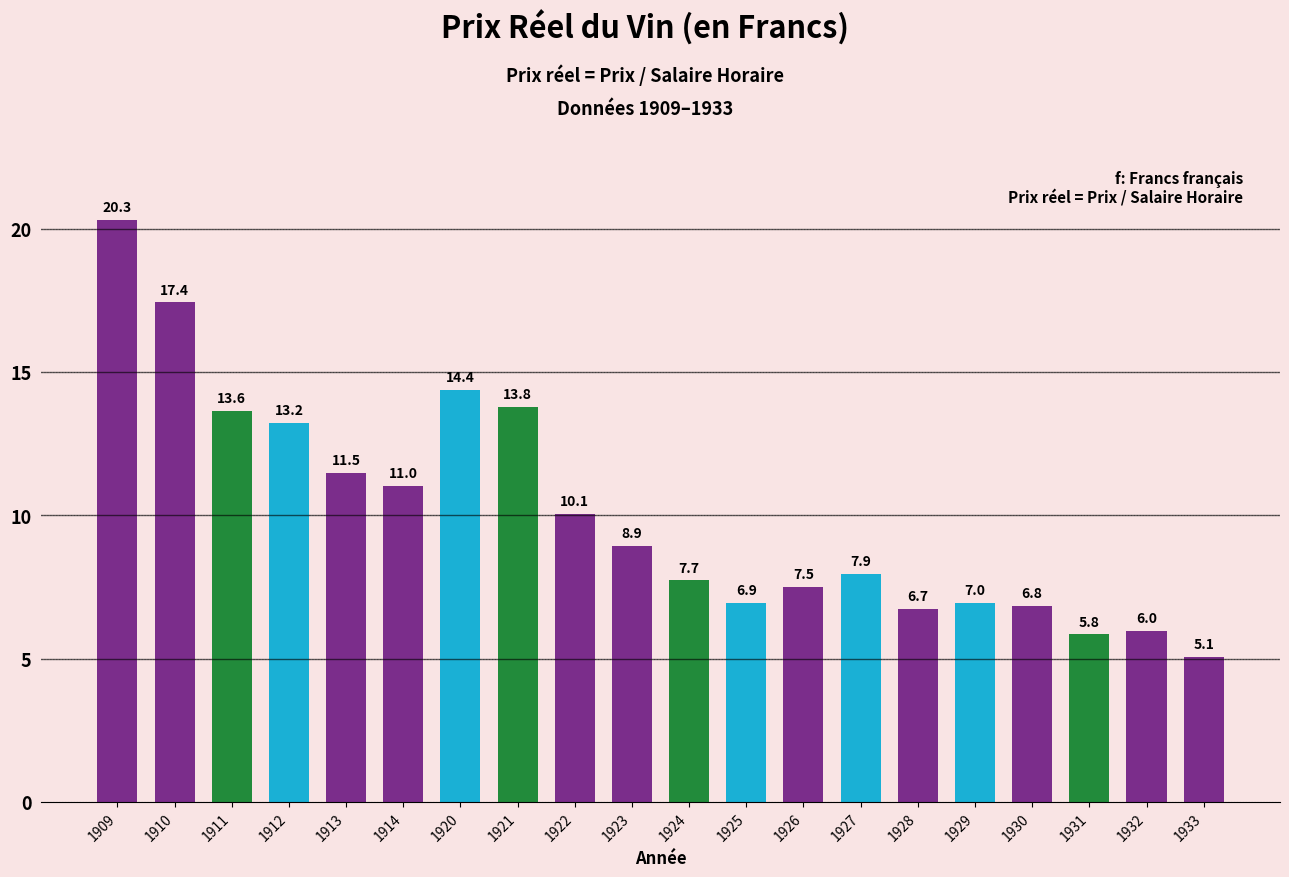

What is the change in value from 1922 to 1933?

-5.0